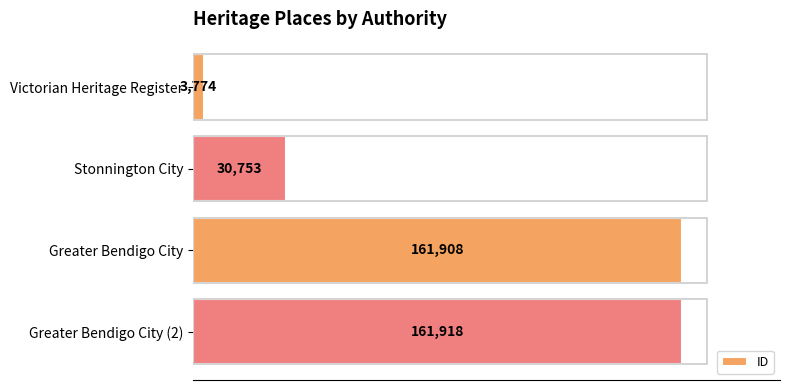

What is the average value?

89588